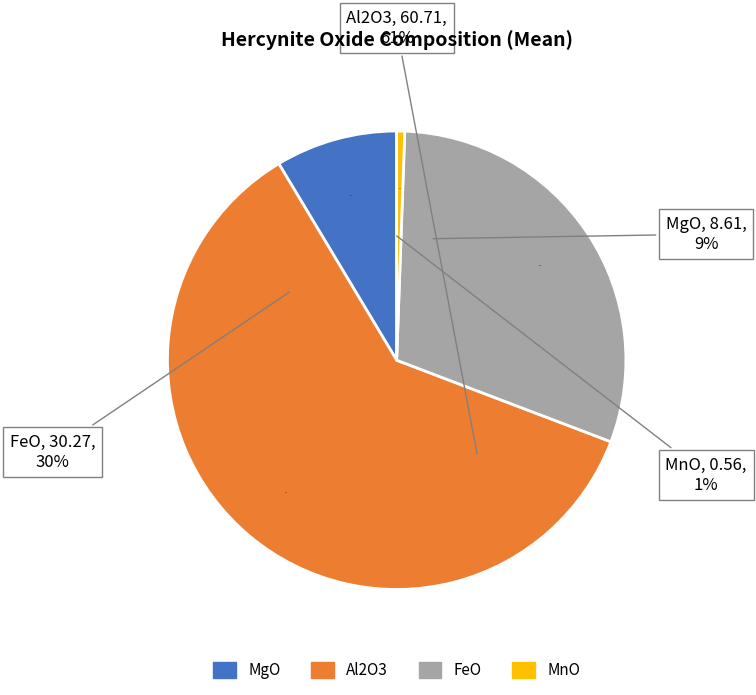

To the nearest percent, what is the difference between the MgO and Al2O3 slice percentages?

52%